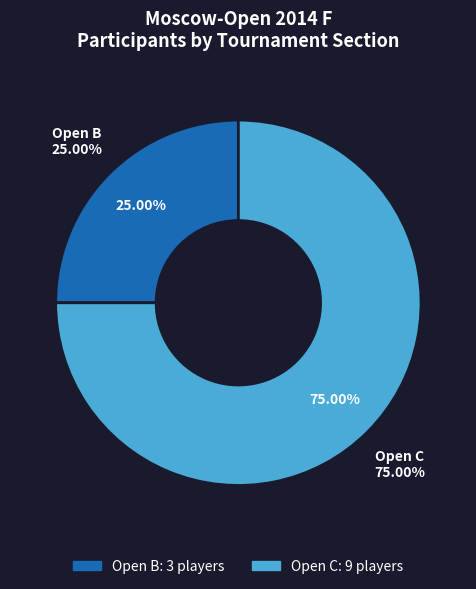

What is the largest slice in the pie chart?

Open C